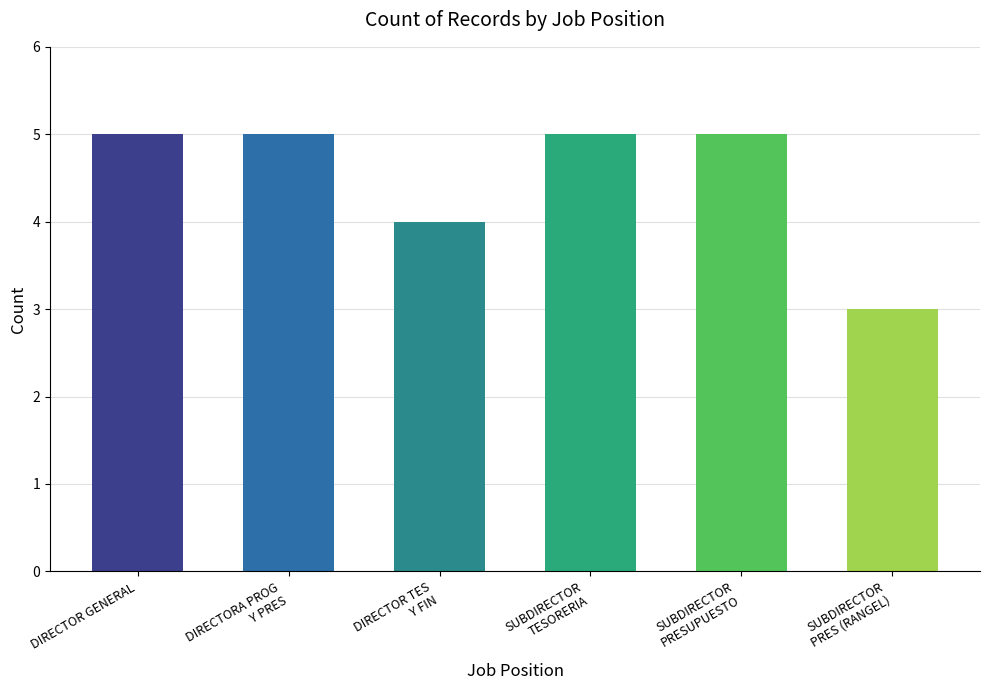

Reading left to right, transcribe all the data shown in this chart.

DIRECTOR GENERAL=5	DIRECTORA PROG
Y PRES=5	DIRECTOR TES
Y FIN=4	SUBDIRECTOR
TESORERIA=5	SUBDIRECTOR
PRESUPUESTO=5	SUBDIRECTOR
PRES (RANGEL)=3